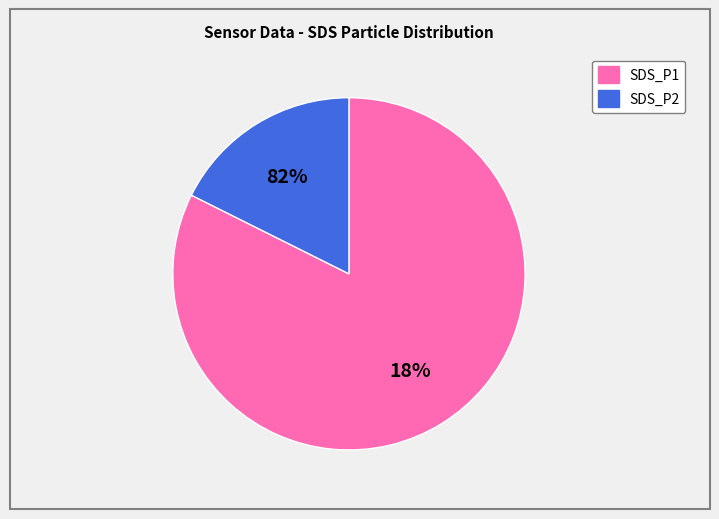

To the nearest percent, what is the average slice percentage?

50%